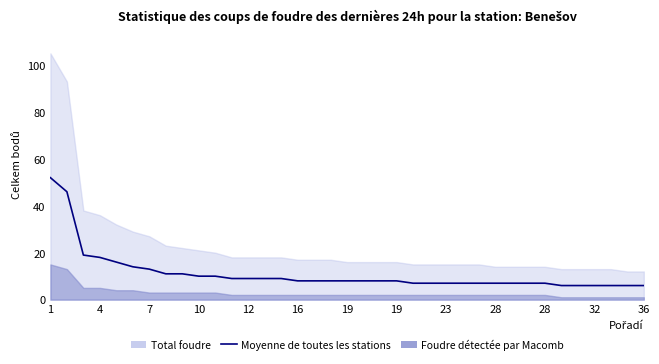

Which has a higher value, 24 or 34?

24